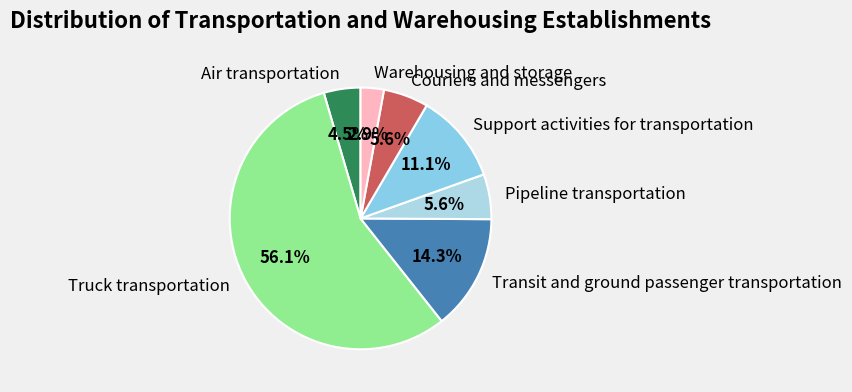

What portion of the pie excludes Air transportation?

95.5%